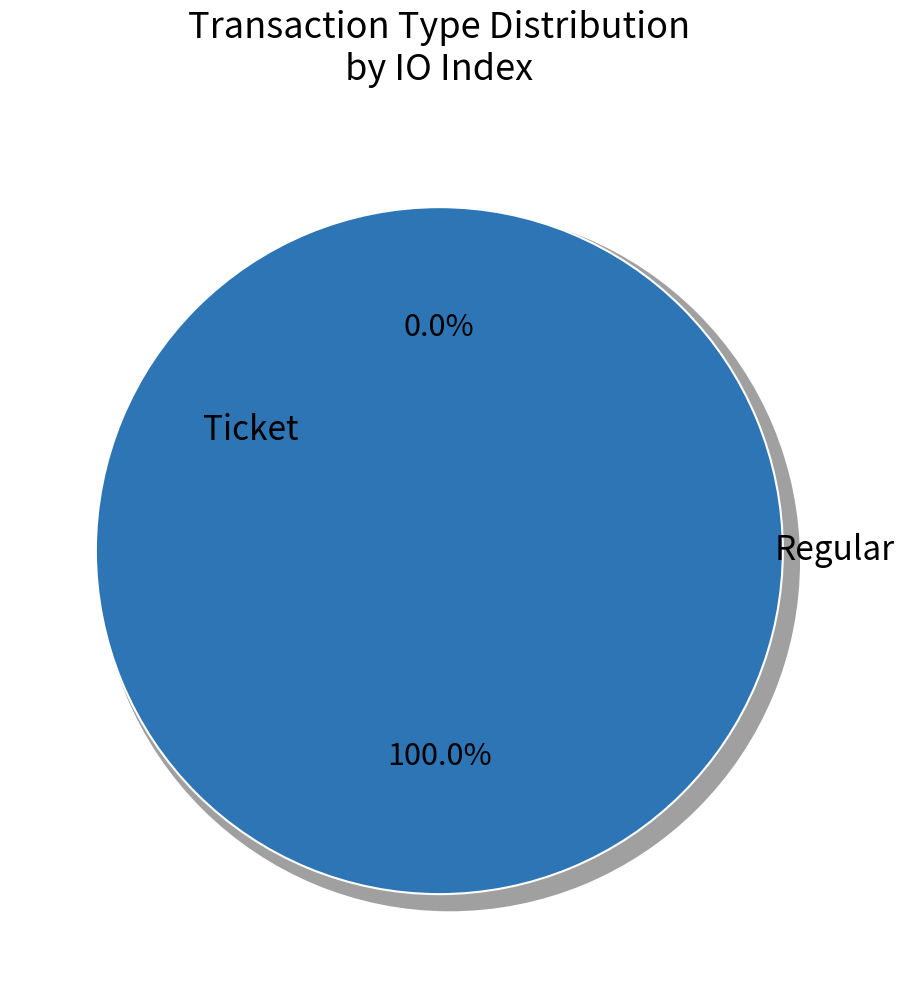

What percentage is NOT represented by Ticket?

100.0%